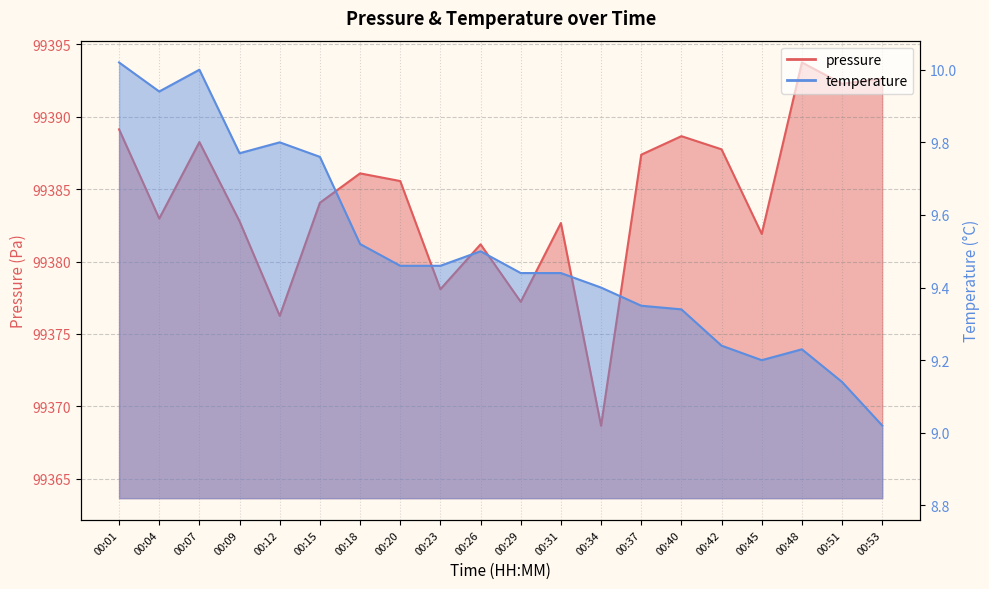

At which category does pressure reach its first local peak?

00:07